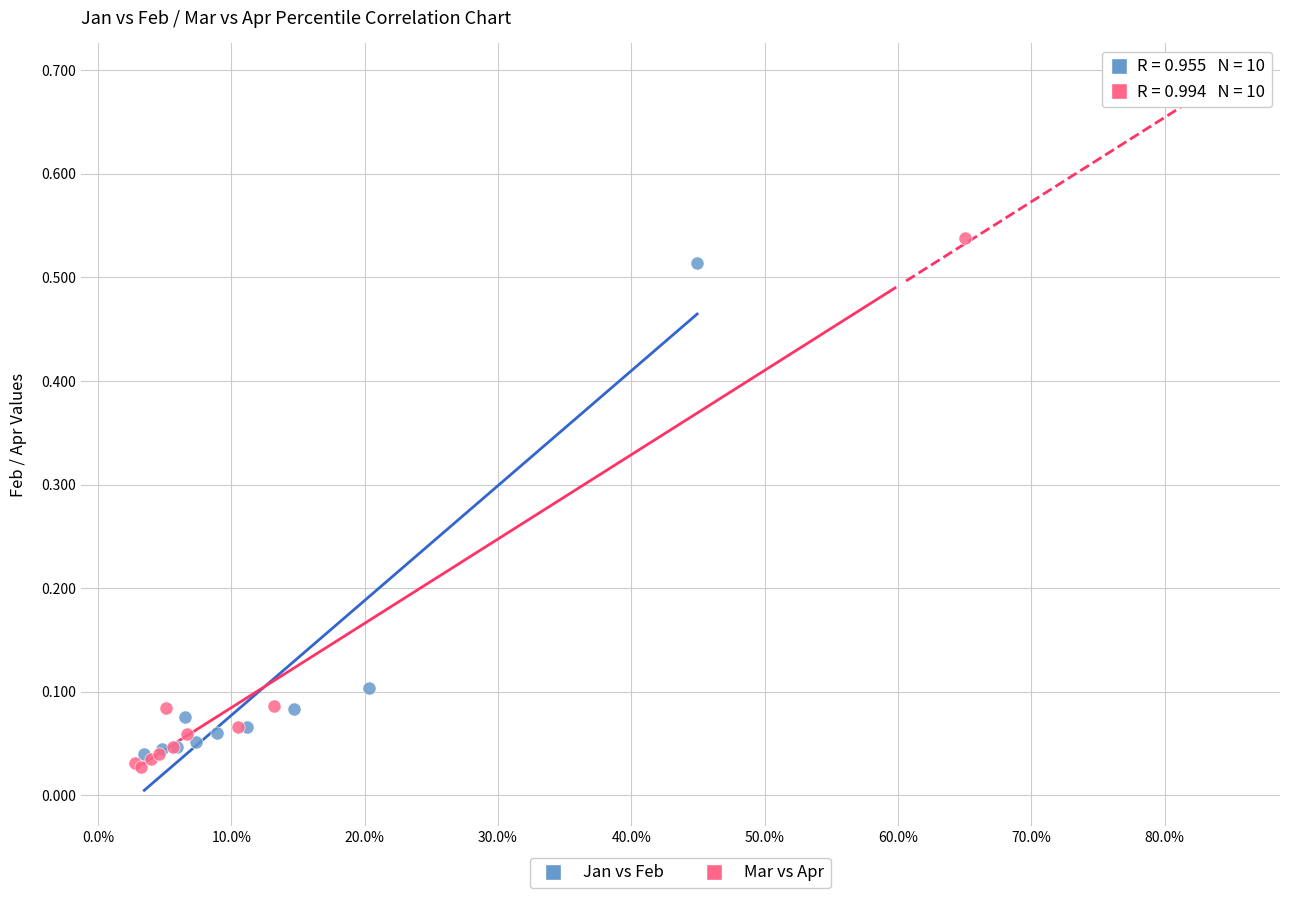

What are all the series names shown in the legend?

Jan vs Feb, Mar vs Apr